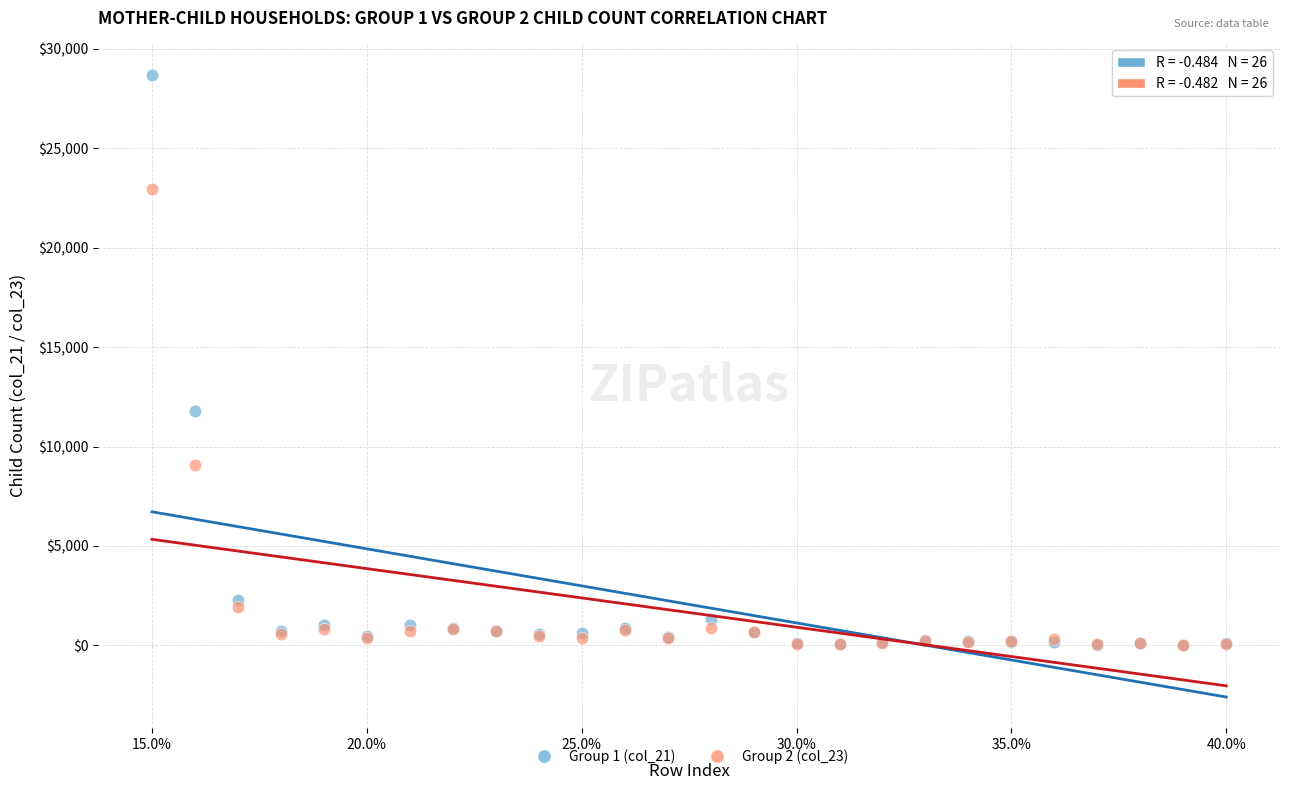

Which series has the largest Y range (max minus min)?

Group 1 (col_21)